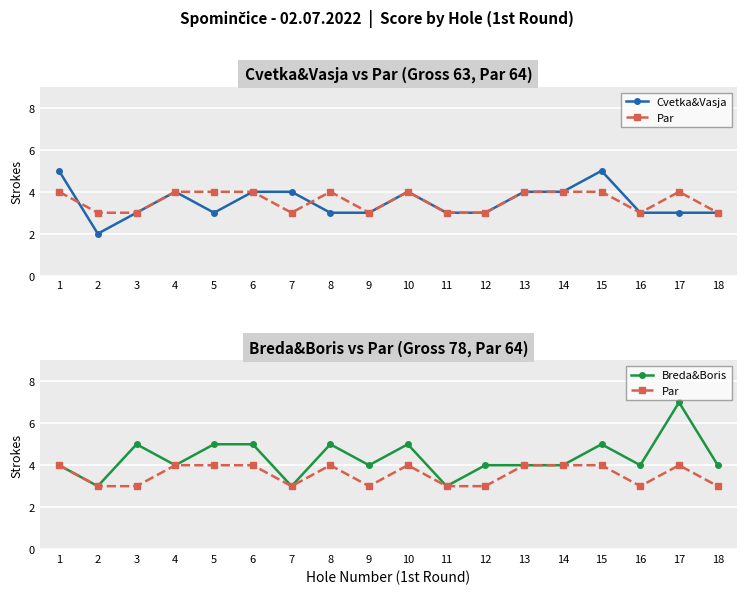

Between 8 and 9, which is larger?

8